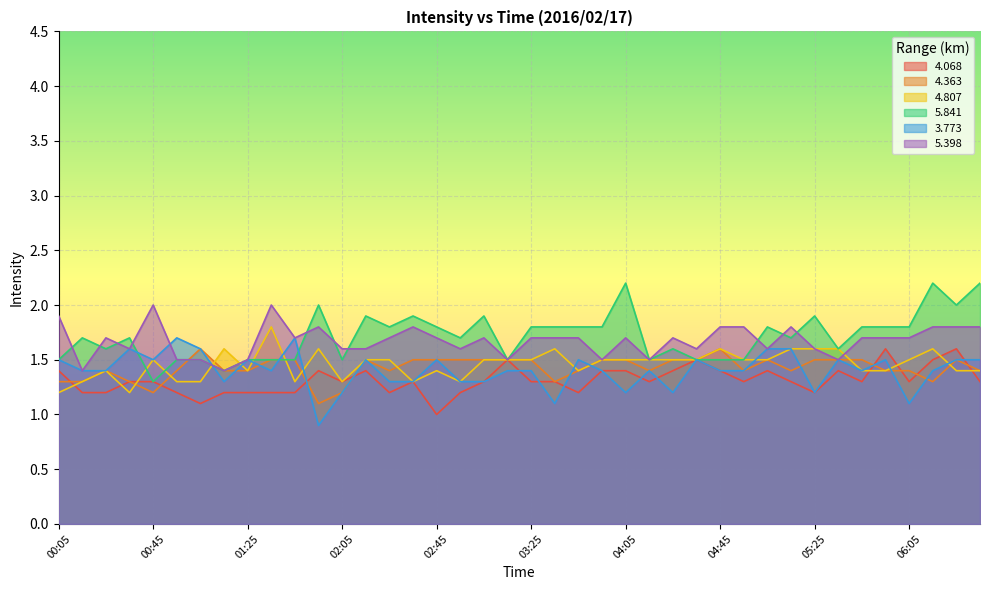

What is the value of the 5.398 point at the 16th from the left?

1.8